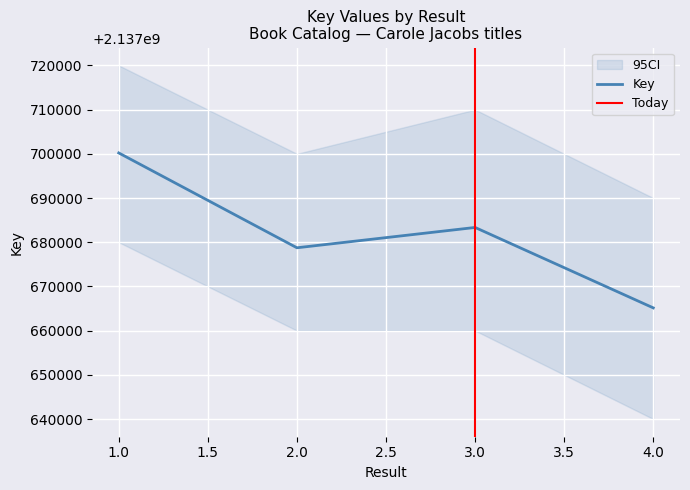

List the labels in order of value, smallest first.

4, 2, 3, 1